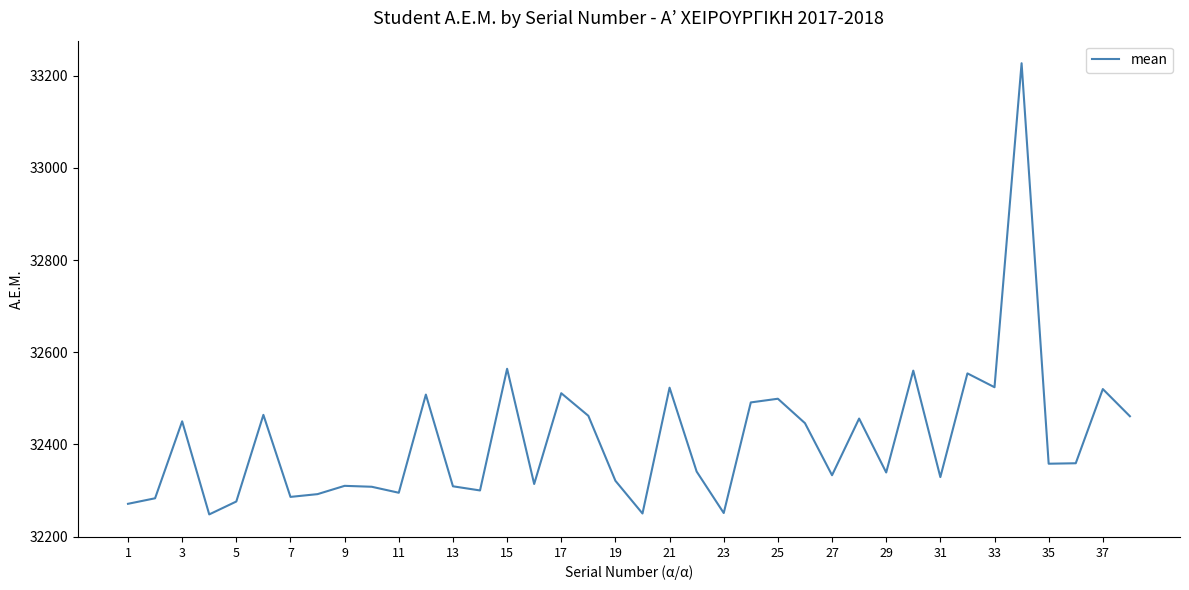

What is the difference between the maximum and minimum values?

979